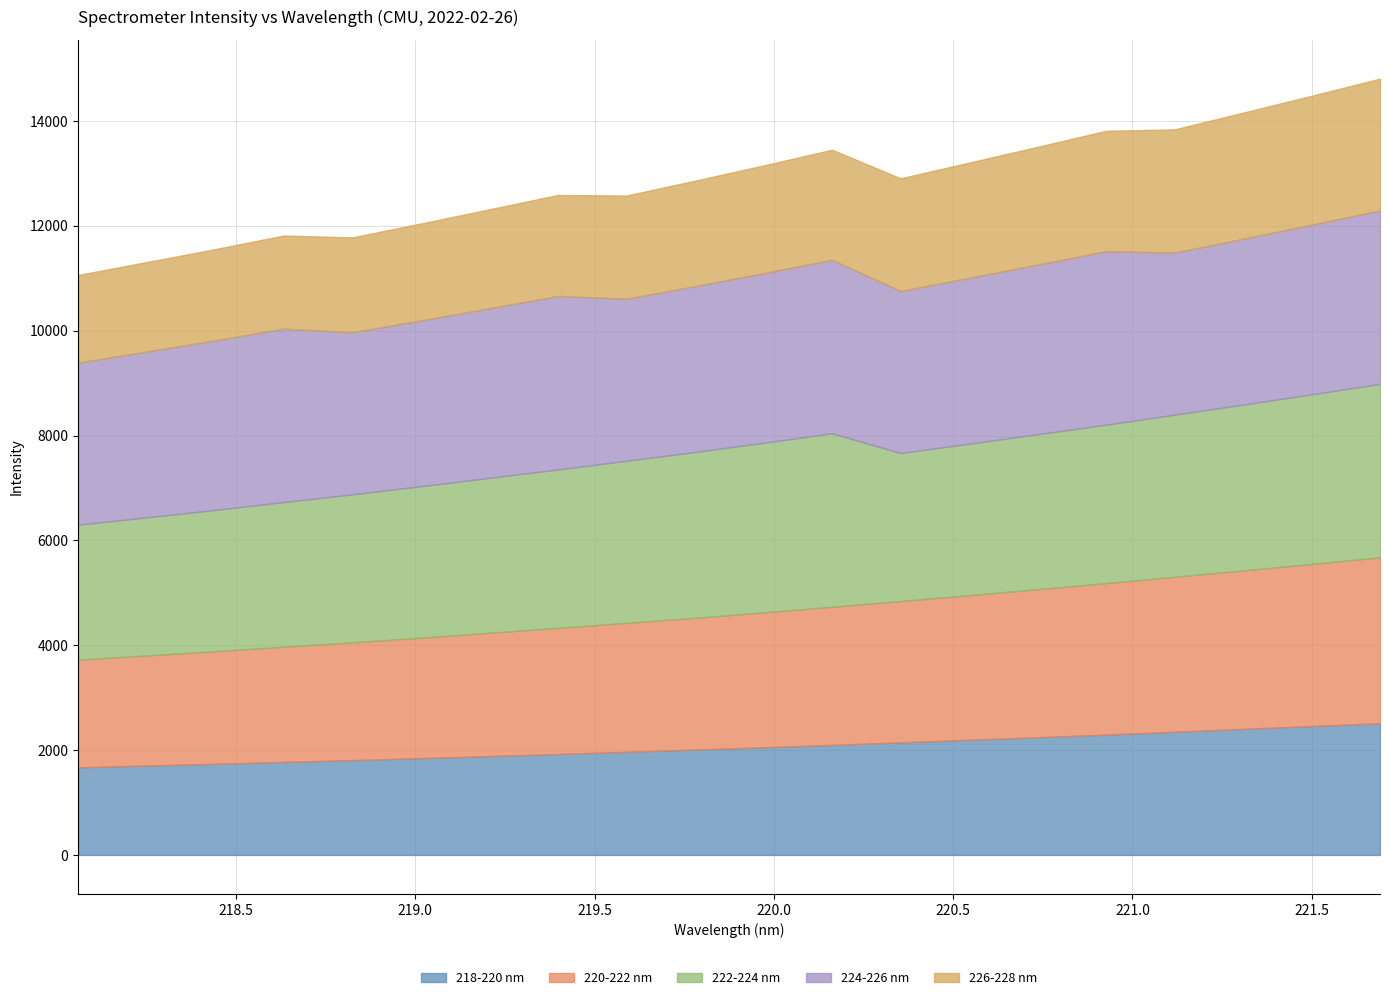

What is the average value of the 218-220 nm series?

2055.4